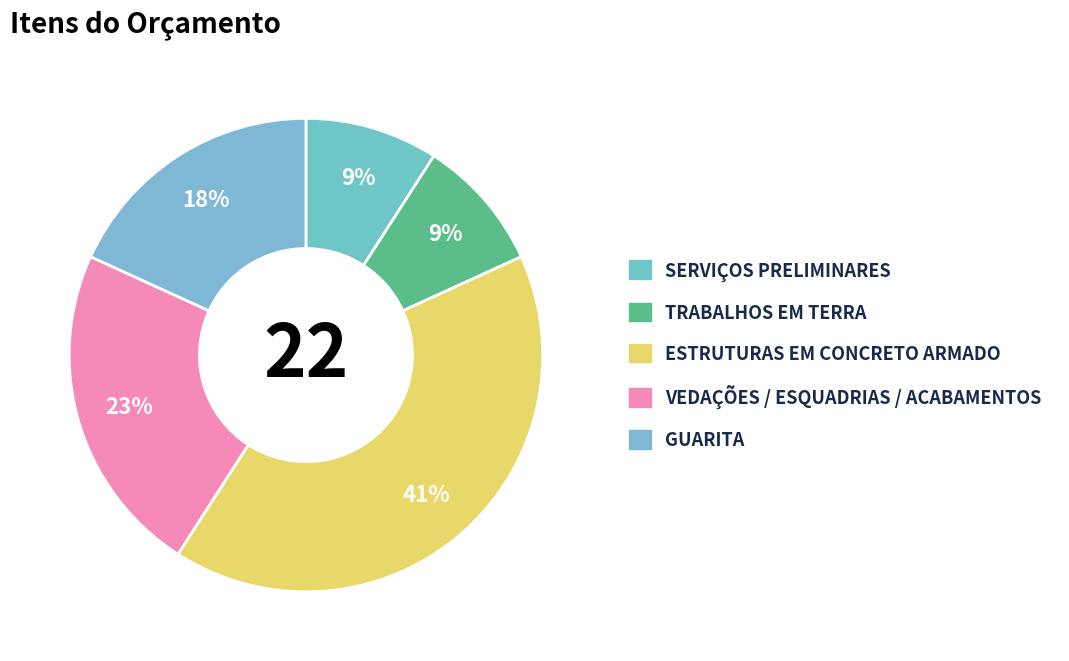

Does any single category account for the majority?

No